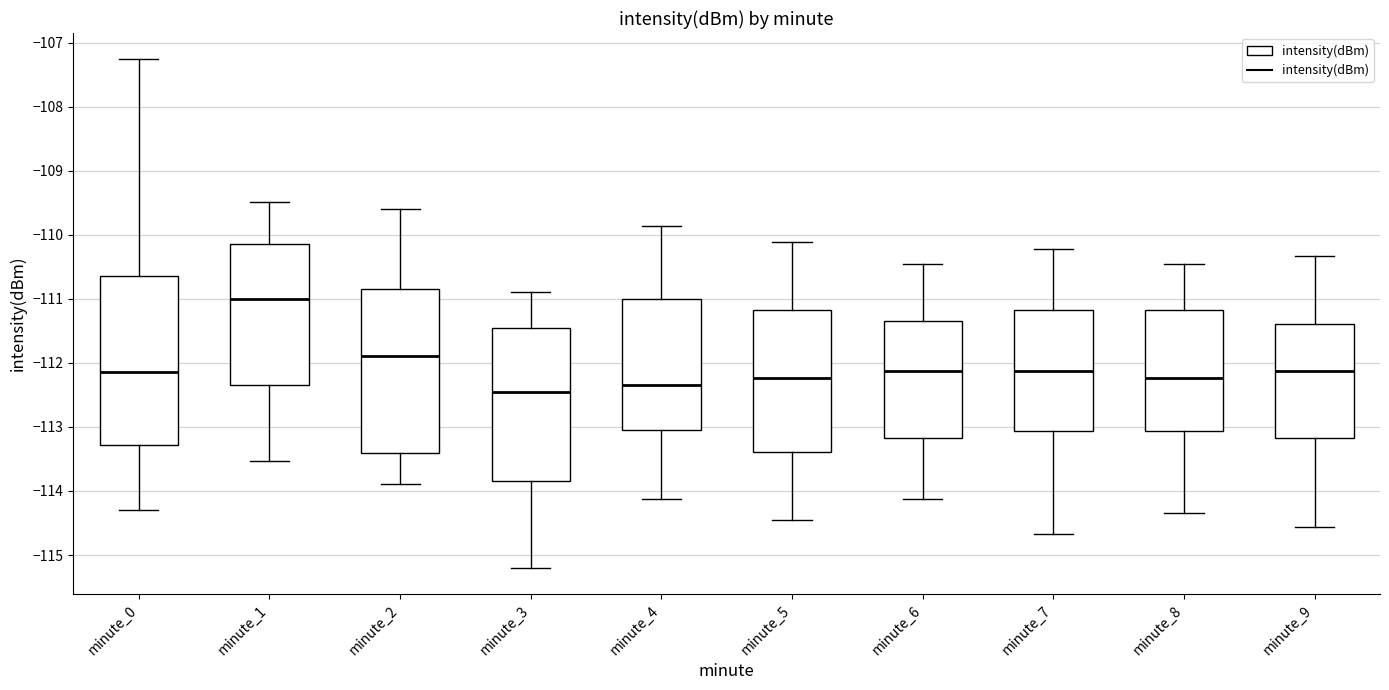

Where is the upper edge of the box for minute_9 on the y-axis? The values are not printed on the chart, so give them approximately, as read against the axis.

-111.4